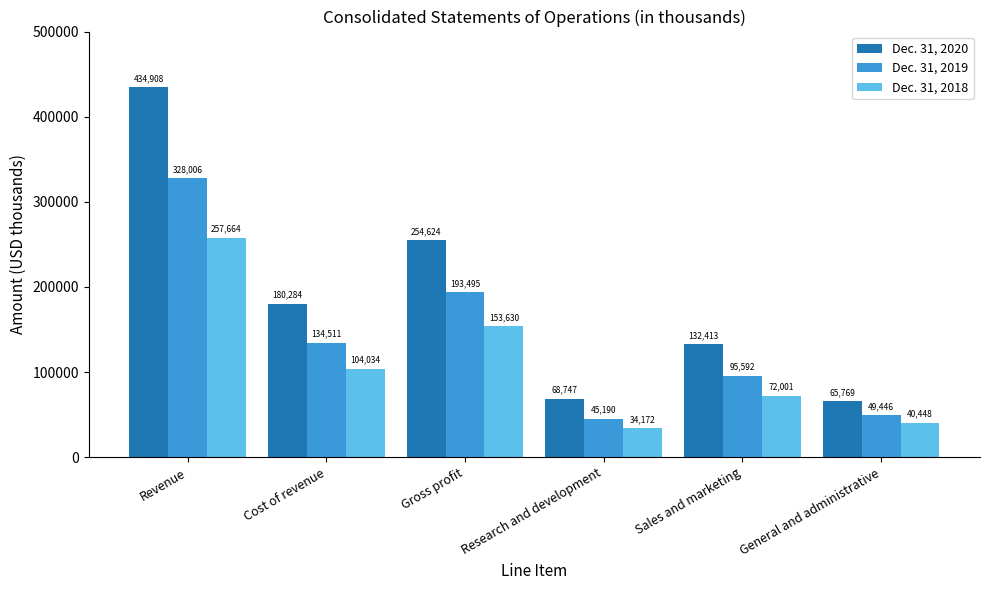

Count the number of categories in the chart.

6